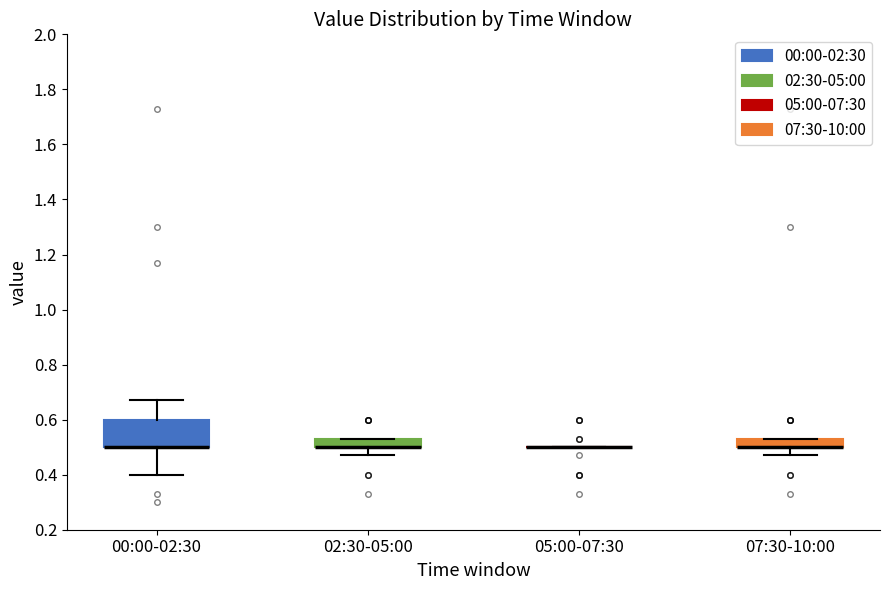

Which box is the tallest, from its lower edge to its upper edge?

00:00-02:30